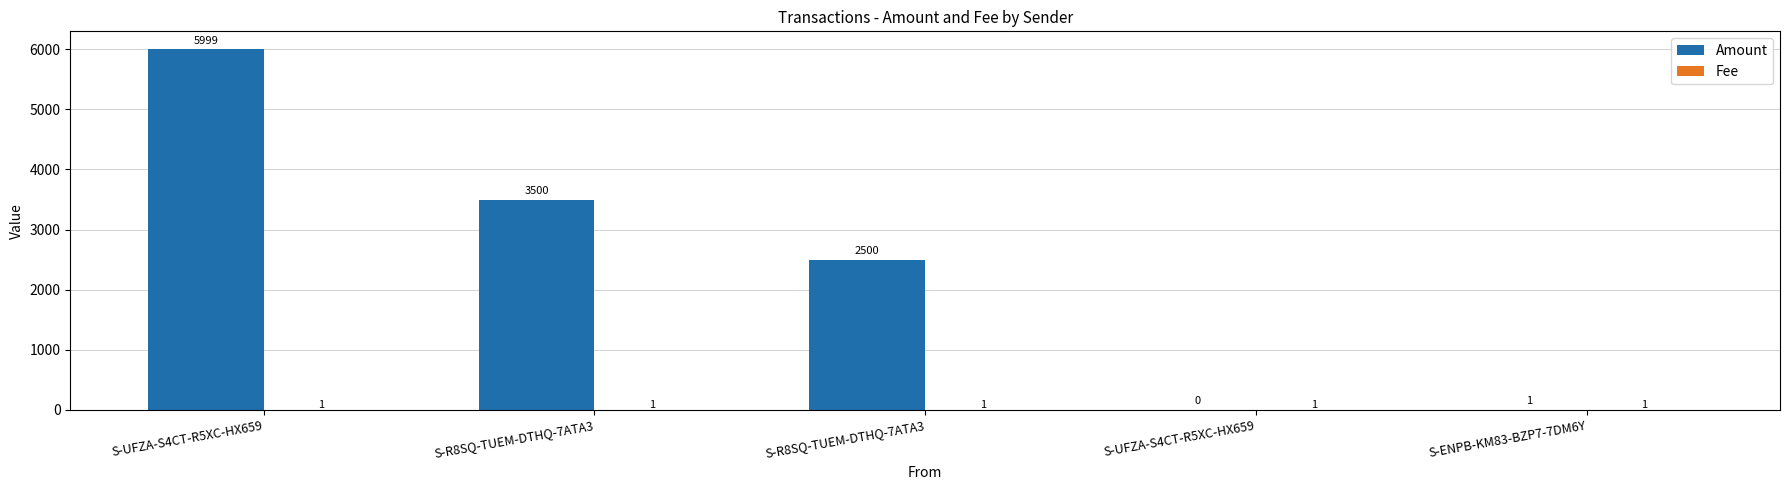

Are the bars grouped side by side (vs. stacked)?

Yes